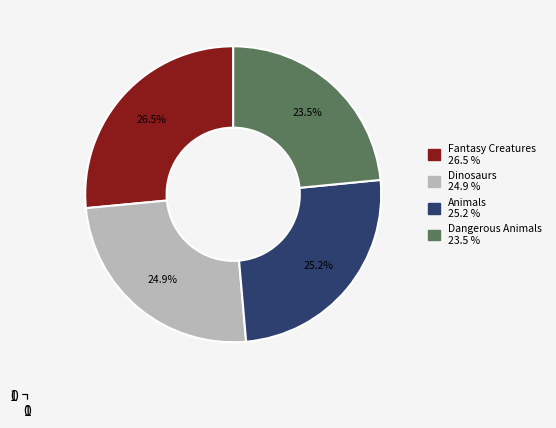

Which has a higher value, Fantasy Creatures or Dangerous Animals?

Fantasy Creatures